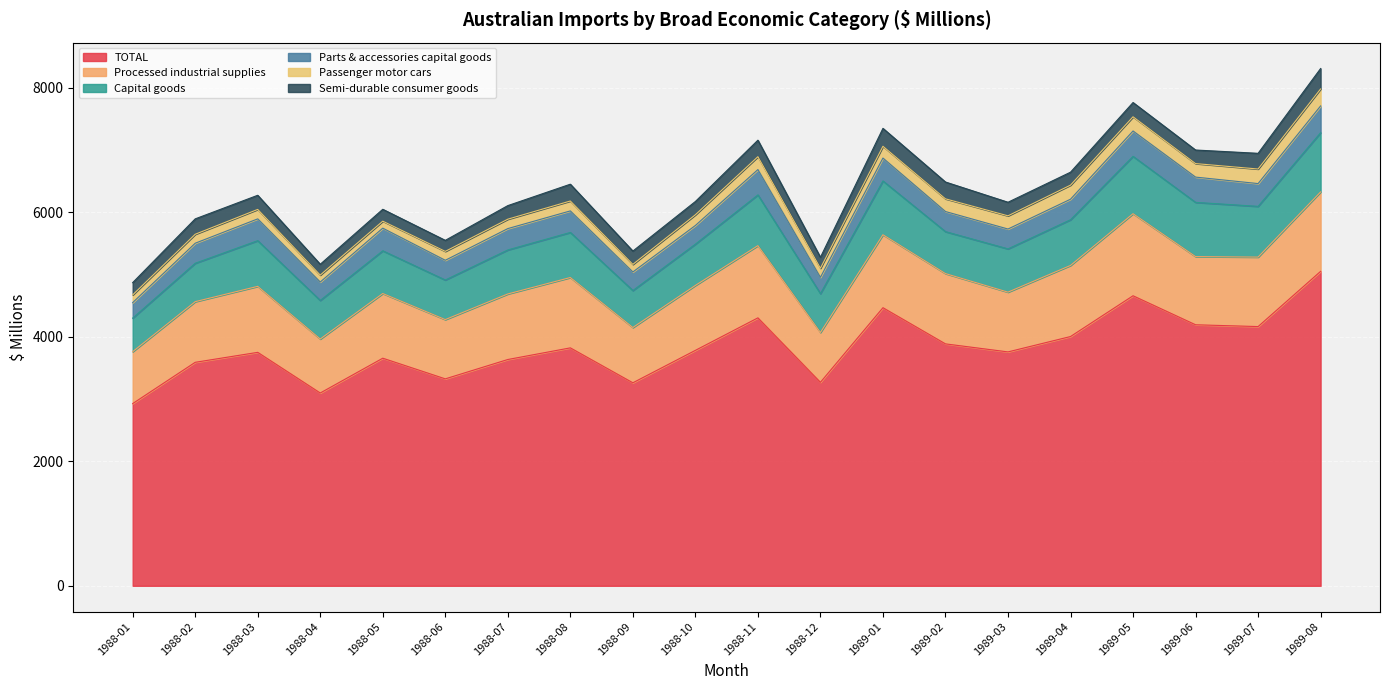

Which has a higher value, 1988-08 or 1988-02?

1988-08